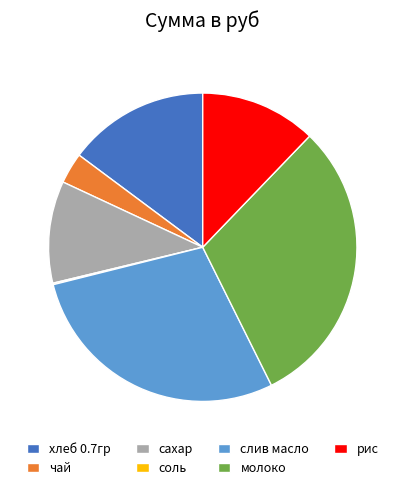

Is рис the majority of the pie?

No